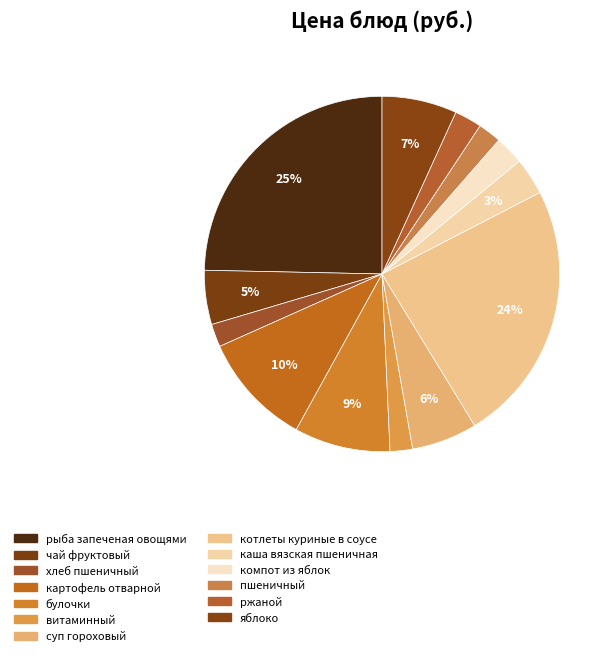

Is it true that картофель отварной is 10% of the pie?

True